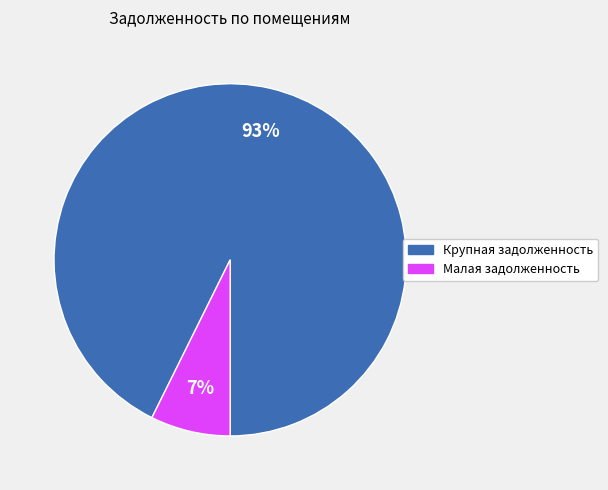

Does any single category account for the majority?

Yes